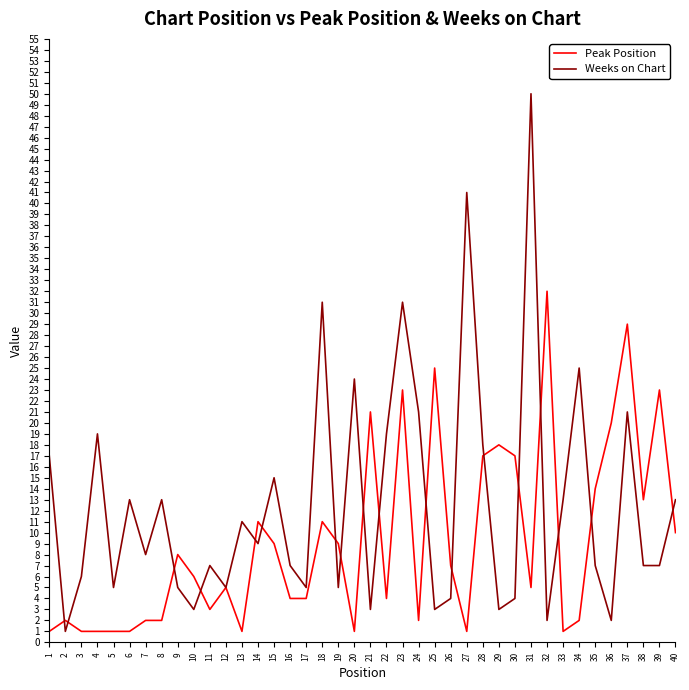

Where does the Peak Position series first go above 6?

9